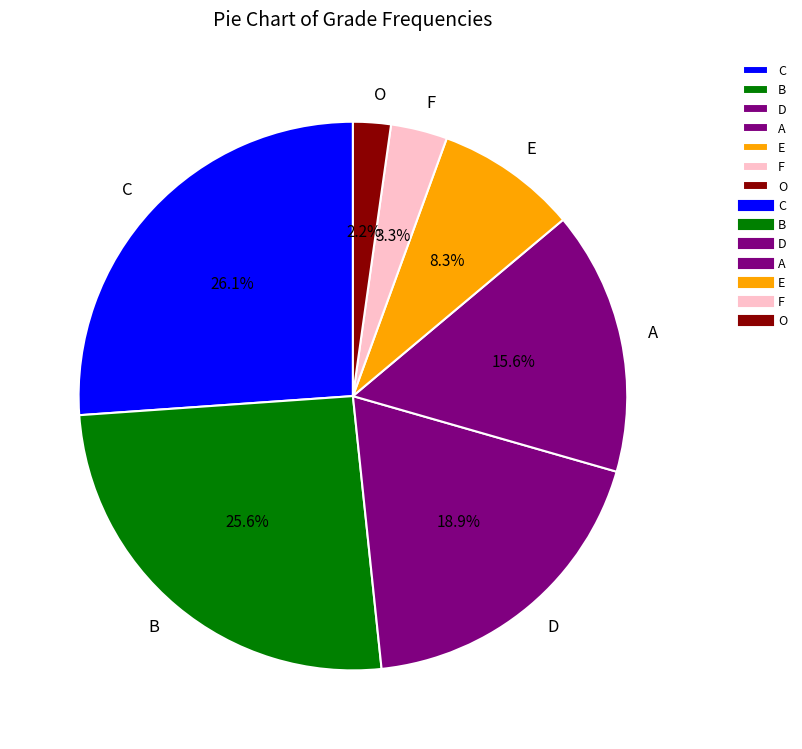

Rank the categories by value from highest to lowest.

C, B, D, A, E, F, O